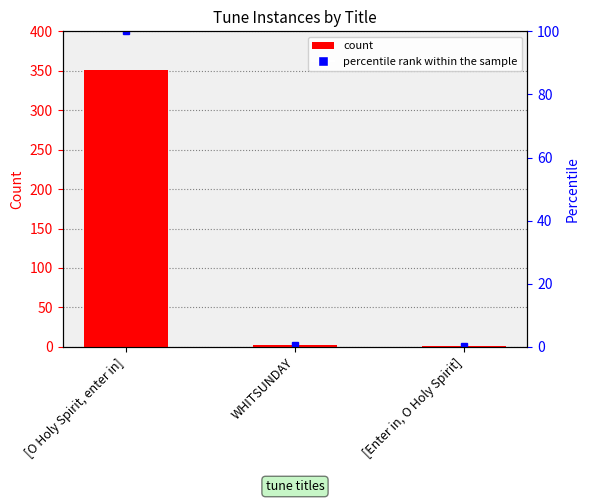

Reading right to left, transcribe all the data shown in this chart.

1	2	351